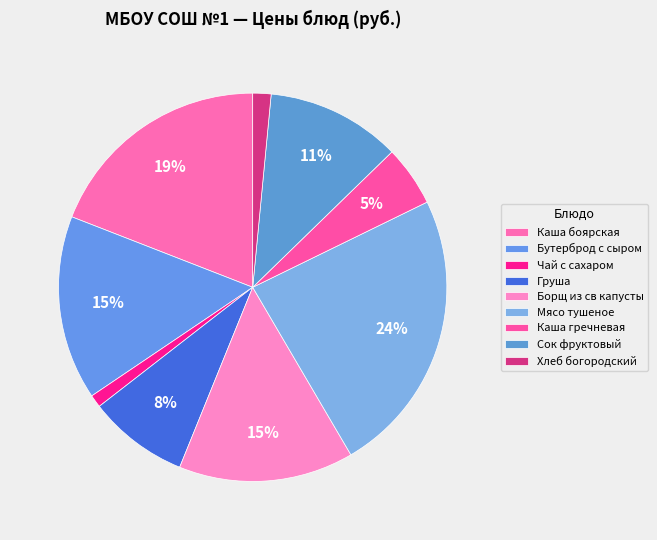

Count the number of slices in the pie.

9